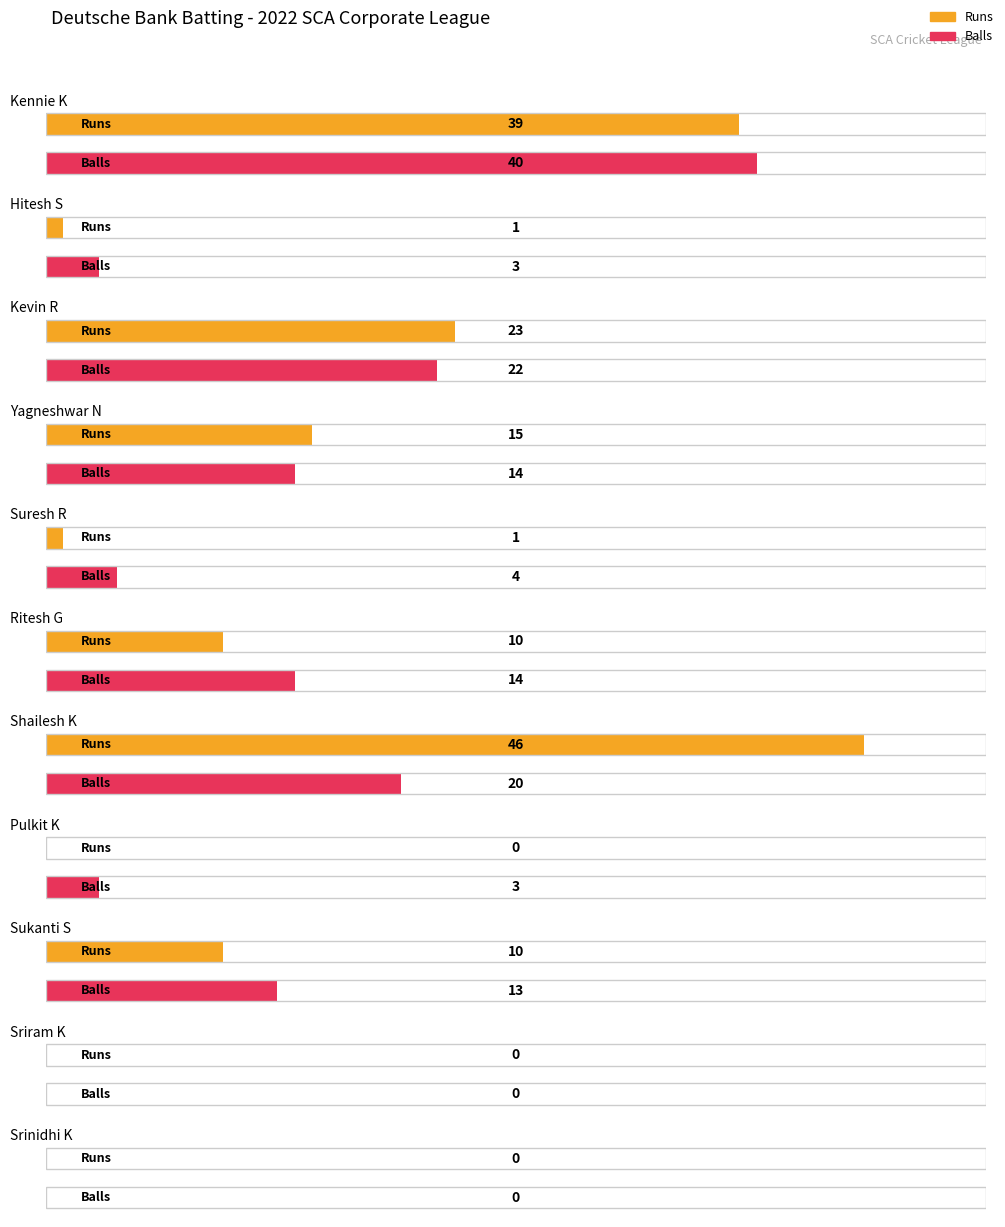

Where does the Balls series first go above 13?

Kennie Kishore